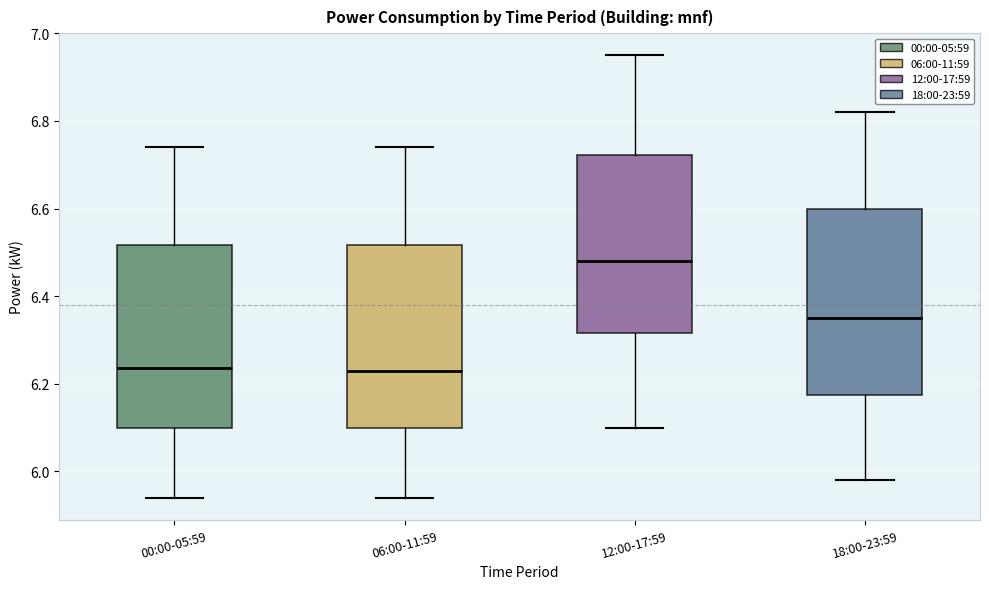

Where is the lower edge of the box for 06:00-11:59 on the y-axis? The values are not printed on the chart, so give them approximately, as read against the axis.

6.10